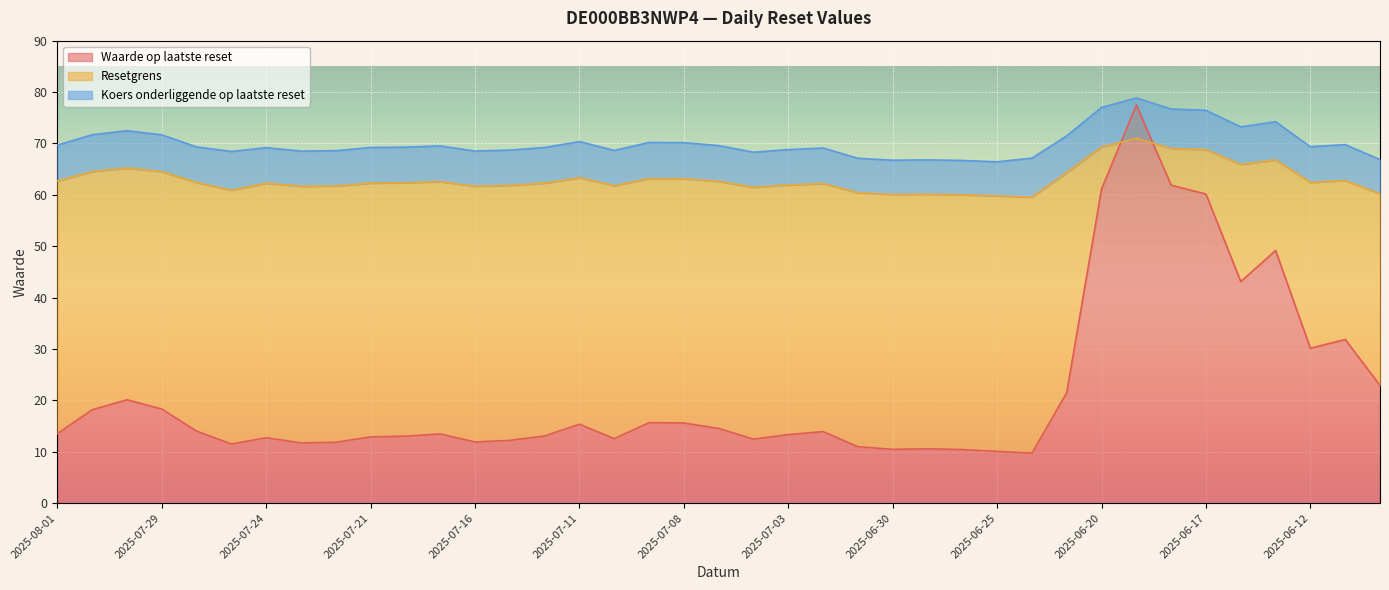

Is it true that Koers onderliggende op laatste reset equals 40.7 at 2025-06-16?

False